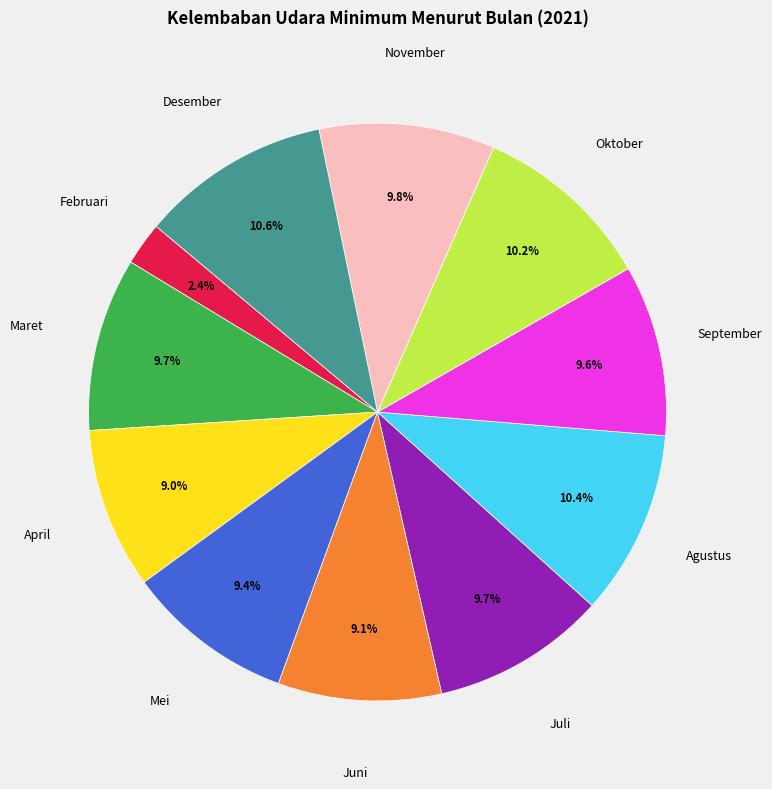

Does any single category account for the majority?

No